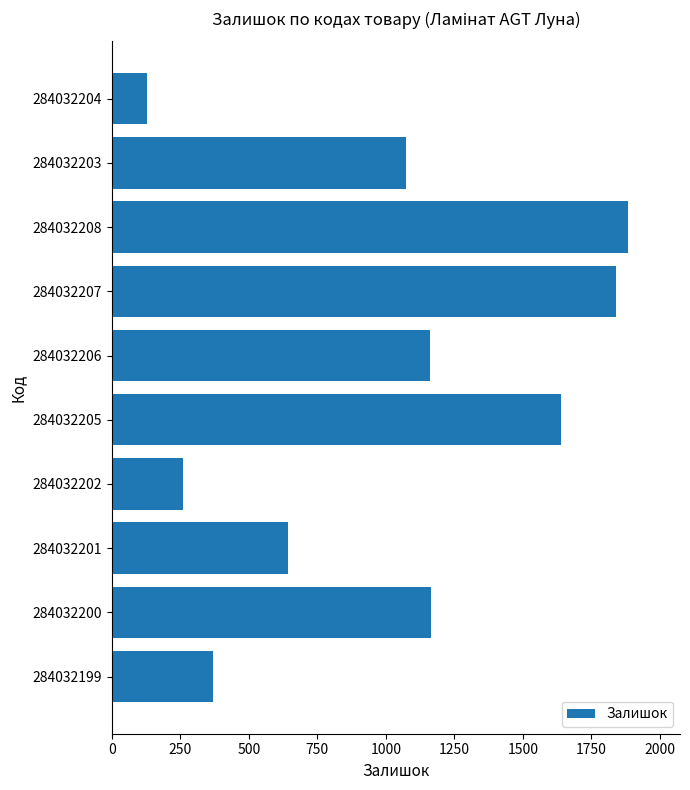

How many series are shown in this chart?

1